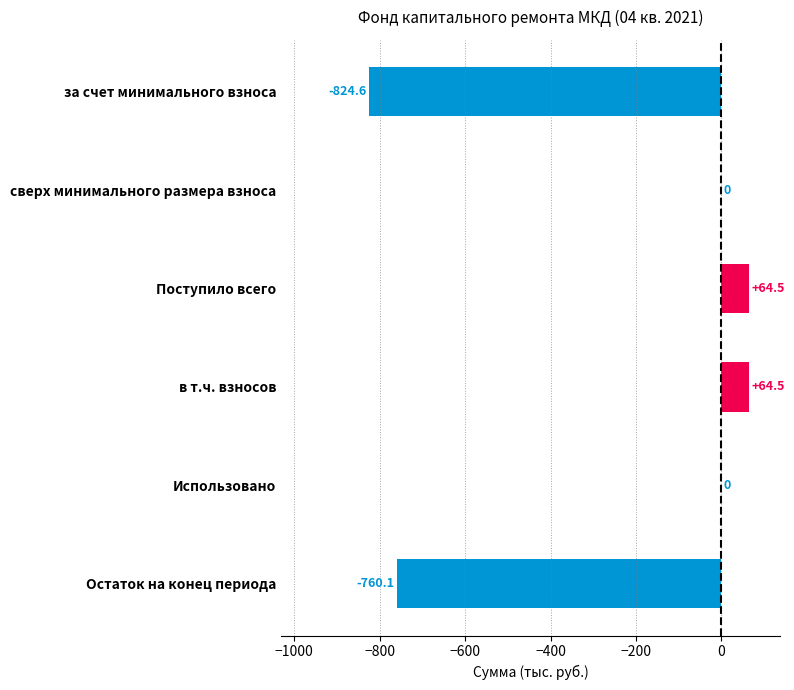

Read the value at в т.ч. взносов.

64.5